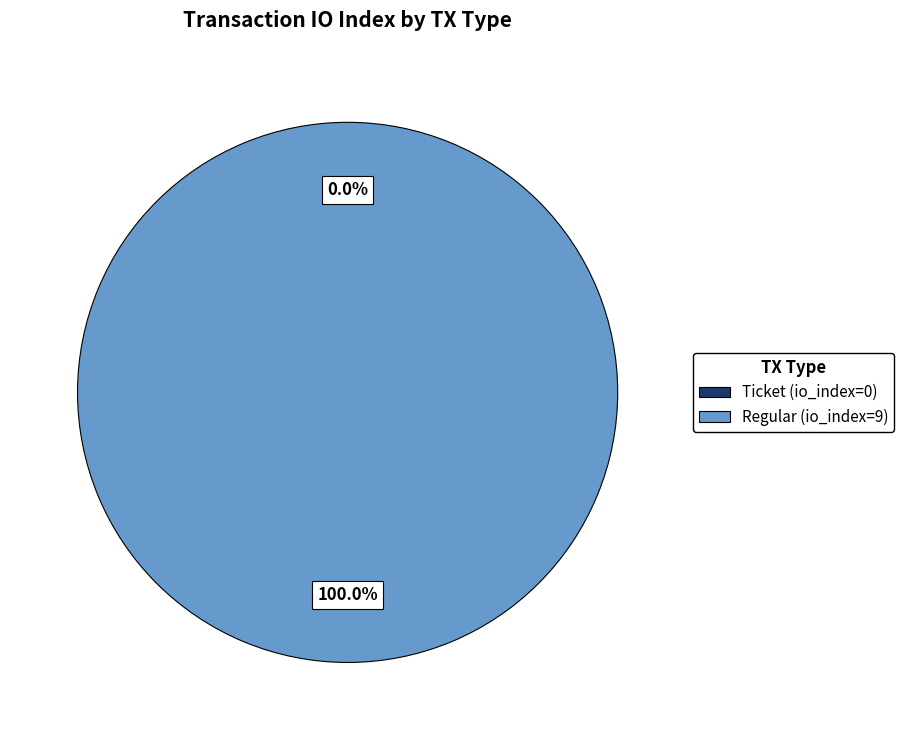

To the nearest percent, what is the combined percentage of Ticket (io_index=0) and Regular (io_index=9)?

100%